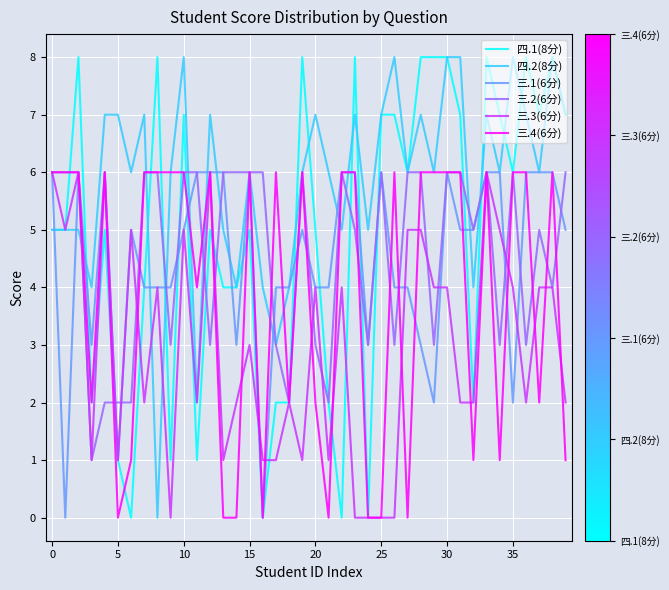

Reading right to left, extract all data points from this chart.

四.1(8分): 7	8	7	8	6	7	8	2	7	8	8	8	6	7	7	0	8	0	2	5	8	2	2	0	5	4	4	5	1	7	1	8	4	0	1	5	2	8	5	5
四.2(8分): 7	8	6	7	8	6	7	4	8	8	6	7	6	8	7	5	7	5	6	7	6	4	3	4	6	4	5	7	2	8	6	0	7	6	7	7	4	5	5	5
三.1(6分): 5	6	6	6	2	6	6	5	5	6	2	3	4	4	6	3	6	6	4	4	5	4	4	0	6	3	6	6	6	5	4	4	4	5	1	6	3	6	0	6
三.2(6分): 6	4	5	3	6	3	6	5	6	6	3	6	6	3	6	3	5	6	2	3	6	2	3	6	6	6	6	3	6	6	3	6	6	2	2	2	1	6	6	6
三.3(6分): 2	4	4	2	4	5	6	2	2	4	4	5	5	0	0	0	0	4	1	4	1	2	1	1	3	2	1	6	2	5	0	4	2	5	1	6	1	6	5	6
三.4(6分): 1	6	2	6	6	1	6	1	6	6	6	6	0	6	0	0	6	6	0	2	6	2	6	0	6	0	0	6	4	6	6	6	6	1	0	6	2	6	6	6